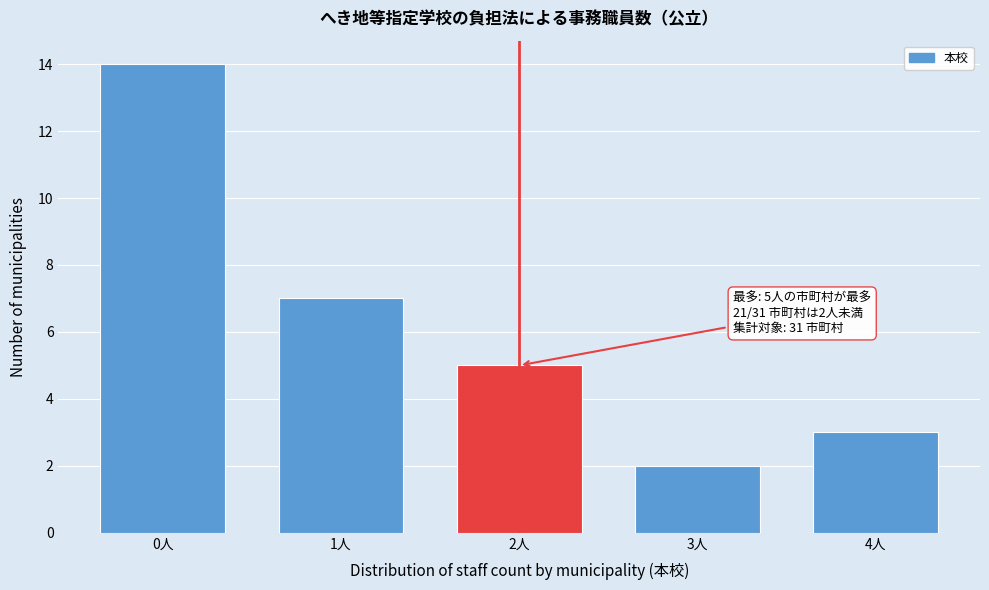

Reading left to right, what are all the values shown in this chart?

0人=14	1人=7	2人=5	3人=2	4人=3